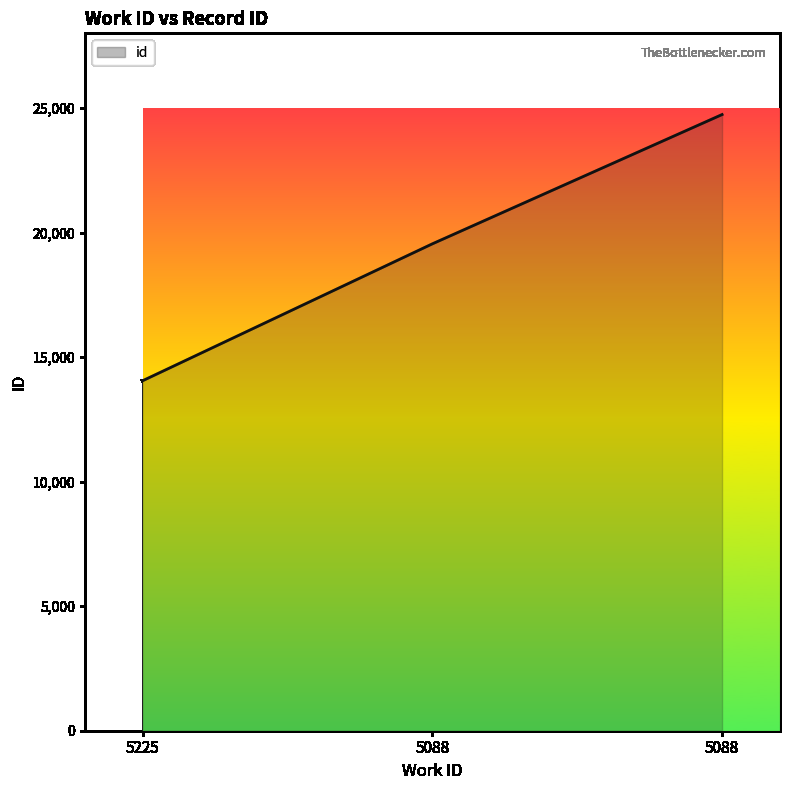

How many lines are shown in the chart?

1